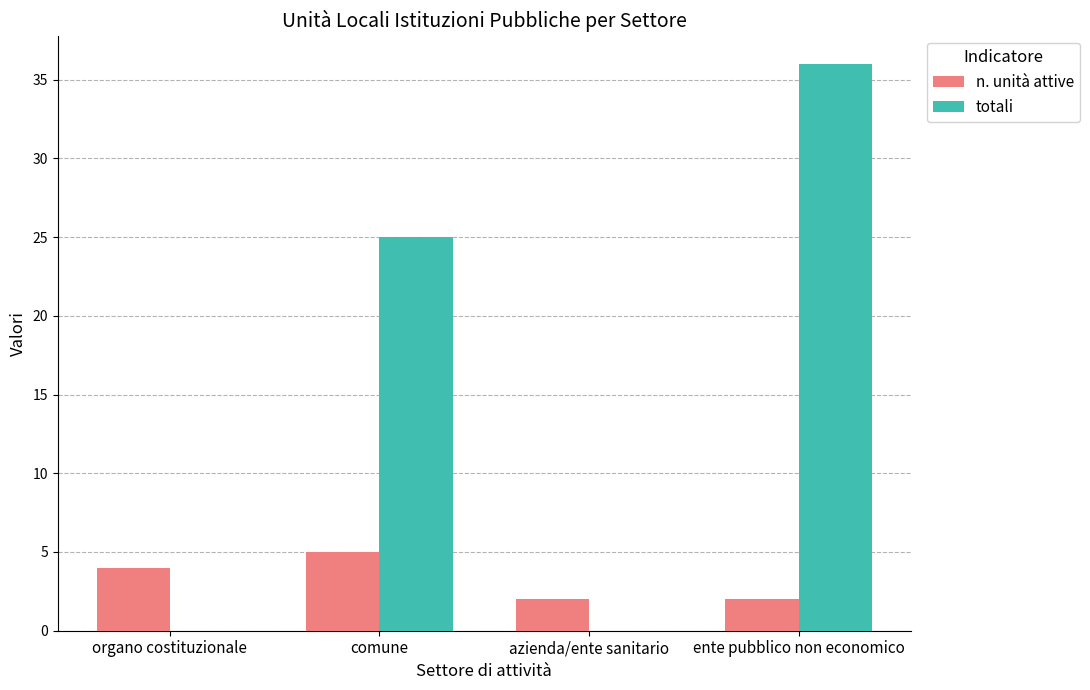

Where is totali nearest to the value 18?

comune